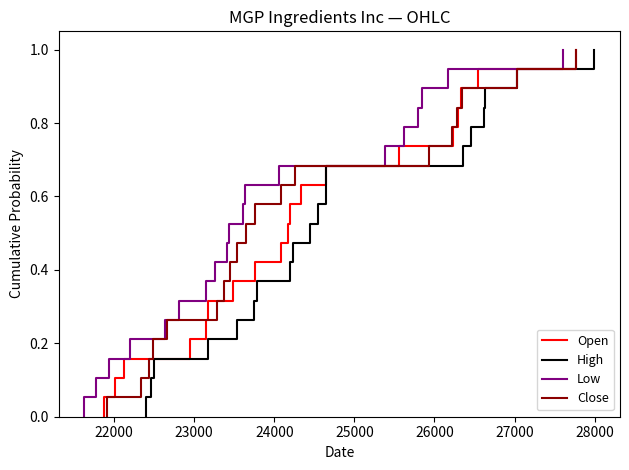

True or false: Low and Open cross at least once.

False